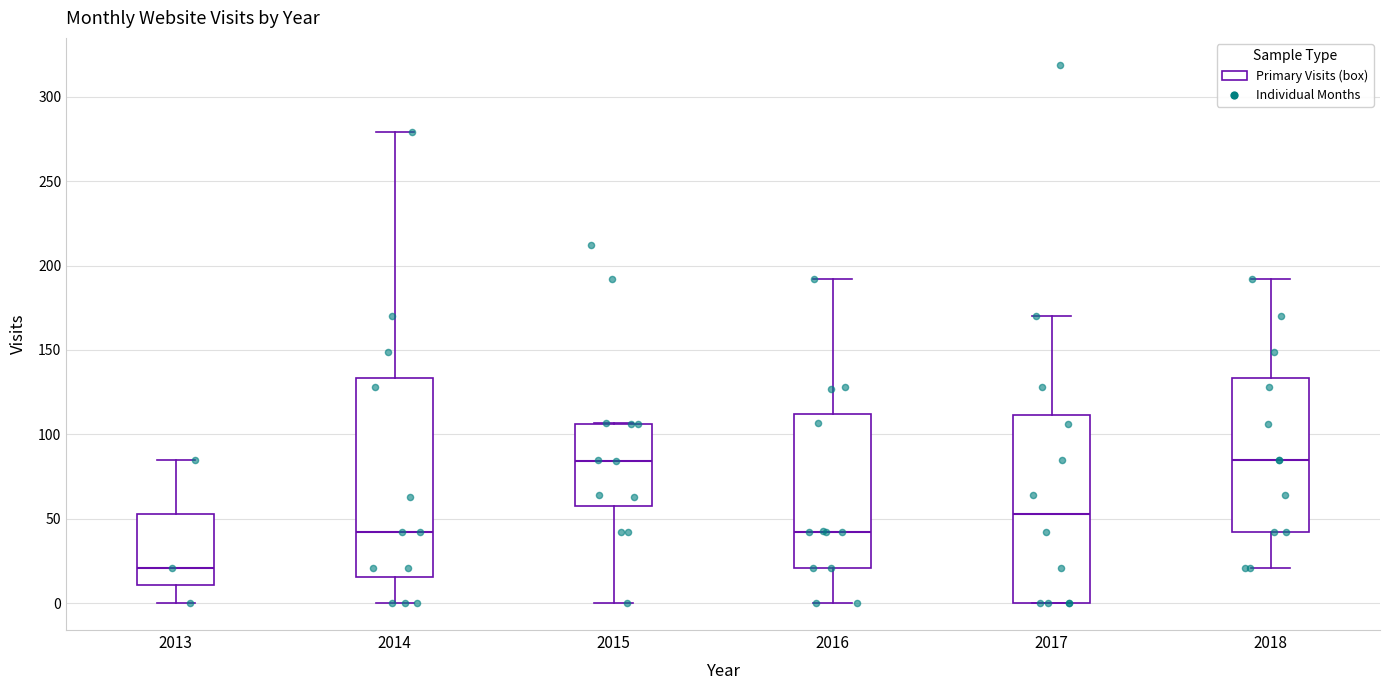

Reading left to right, transcribe this box plot: for each box, give where its median line is, the range the box spans, and where its two whiskers end, as read against the y-axis. The values are not printed on the chart, so give them approximately, as read against the axis.

2013: median 20, box 10 to 55, whiskers 0 to 85
2014: median 40, box 15 to 135, whiskers 0 to 280
2015: median 85, box 60 to 105, whiskers 0 to 105
2016: median 40, box 20 to 110, whiskers 0 to 190
2017: median 55, box 0 to 110, whiskers 0 to 170
2018: median 85, box 40 to 135, whiskers 20 to 190